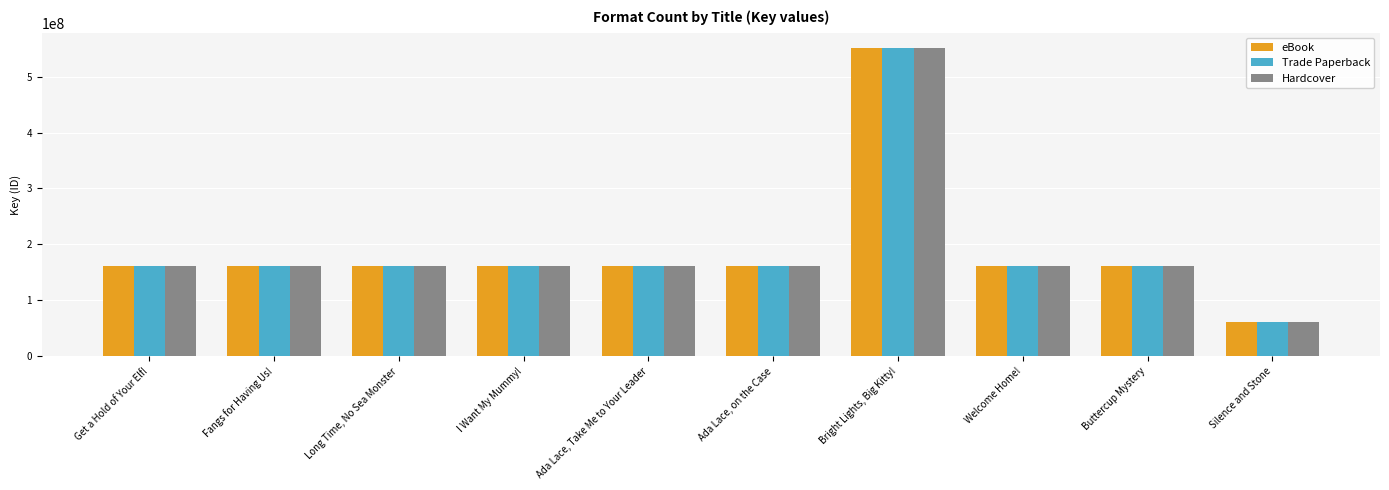

True or false: Trade Paperback has a value of 161732143 at I Want My Mummy!.

True